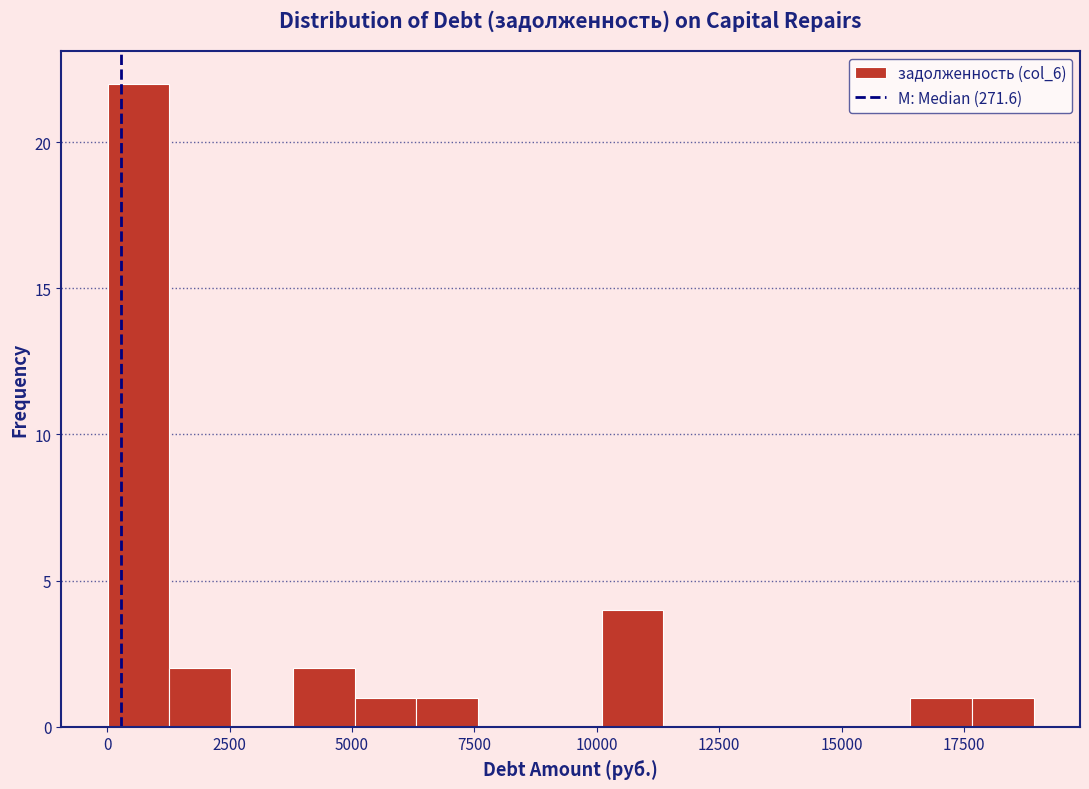

Around what value on the x-axis is the tallest bar? Give the approximate position of its centre, as read against the axis.

500